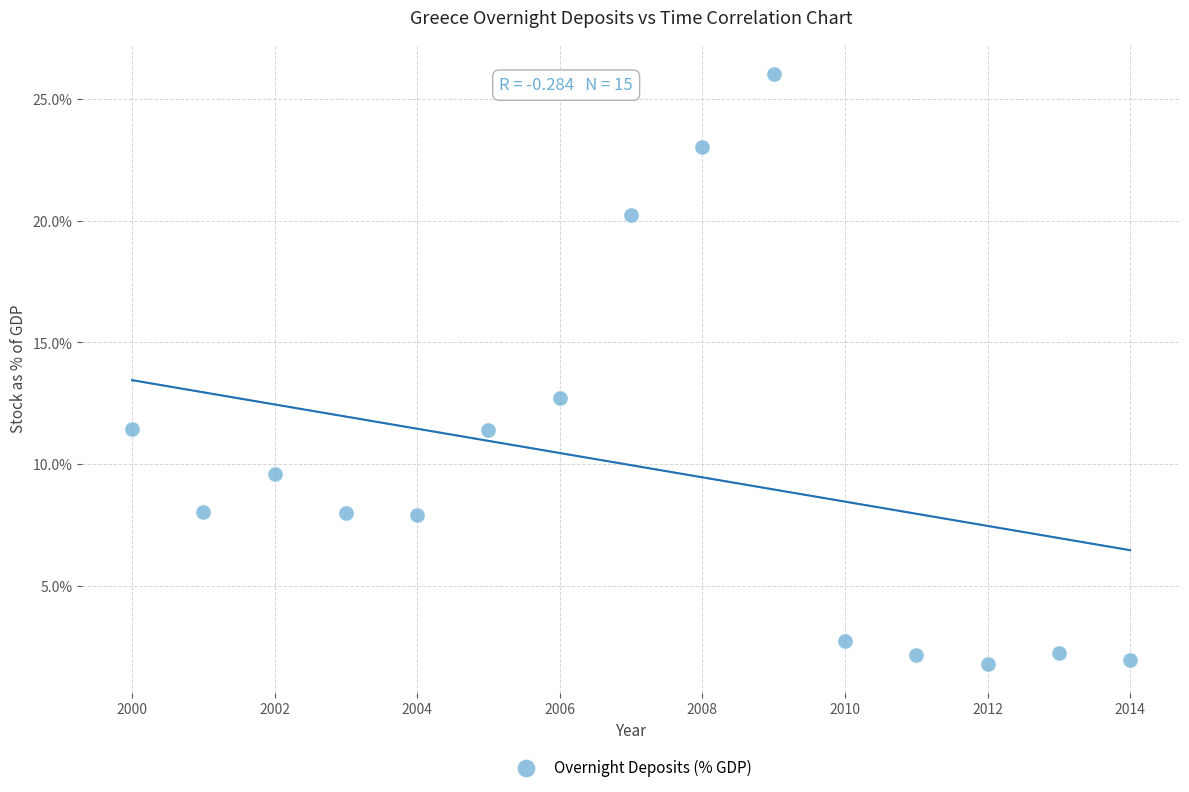

What Y value in the scatter plot is closest to 13?

12.7